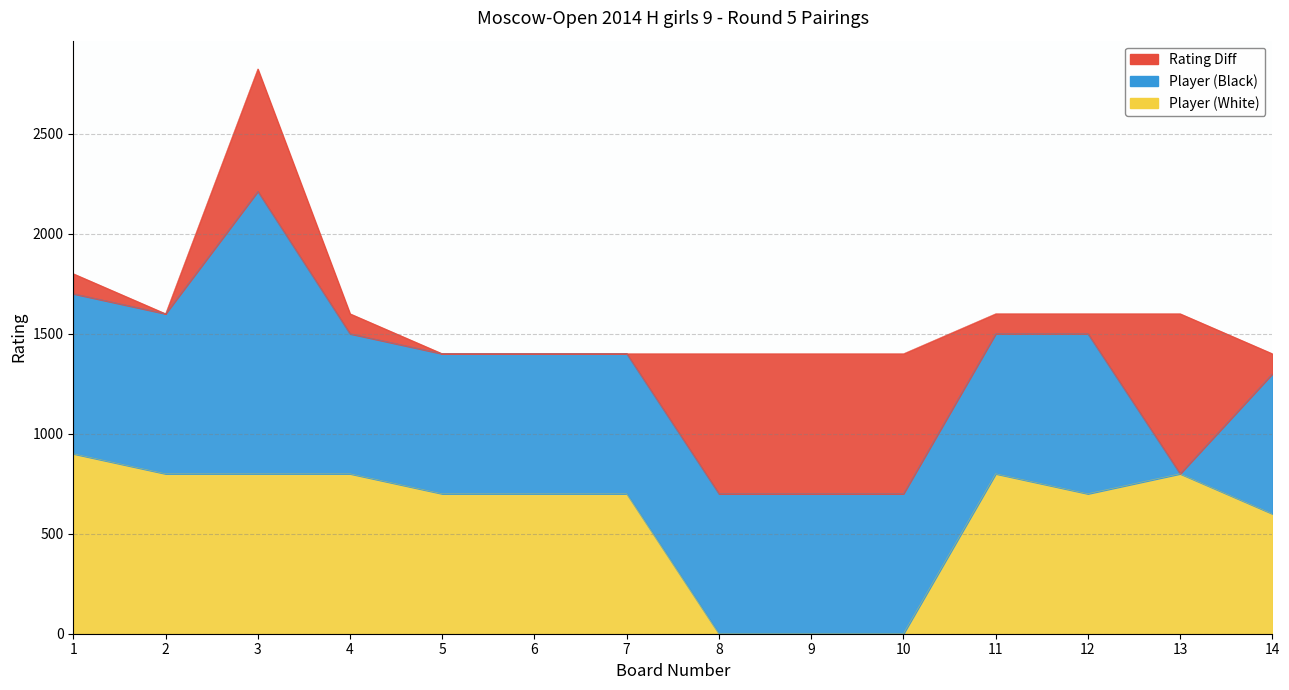

What are all the series names shown in the legend?

Player (White), Player (Black), Rating Diff